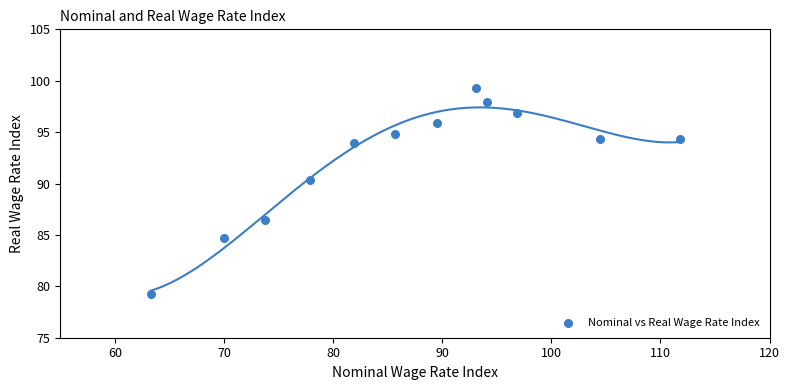

What Y value in the scatter plot is closest to 89?

90.3